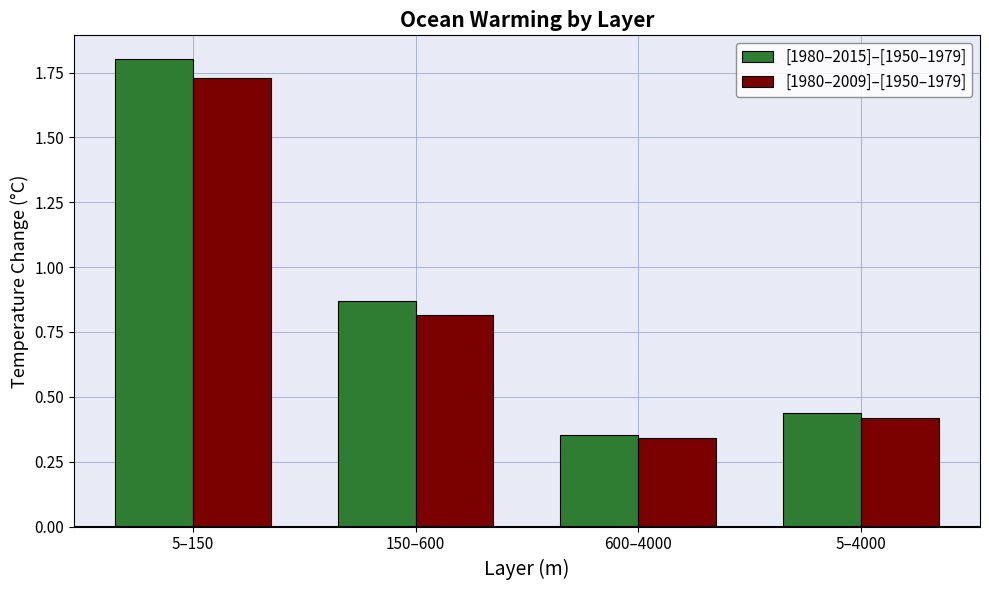

What is the sum of the [1980–2015]–[1950–1979] values at 150–600 and 5–150?

2.7